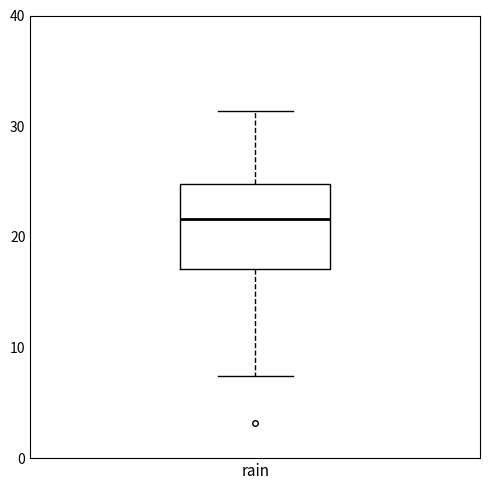

Where is the lower edge of the box for rain on the y-axis? The values are not printed on the chart, so give them approximately, as read against the axis.

17